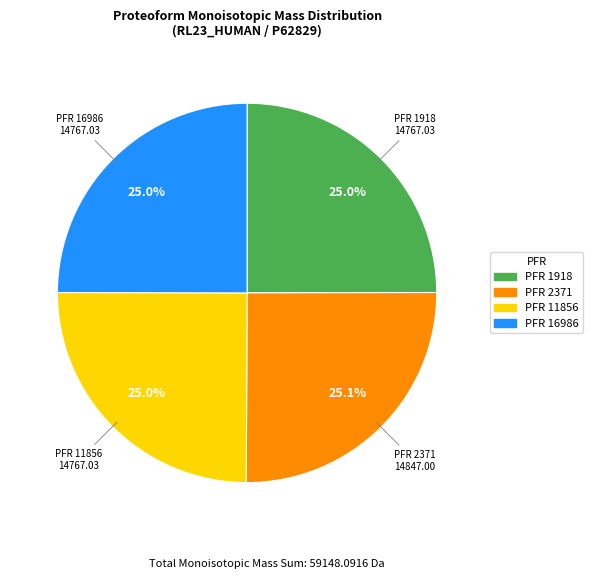

Is there any slice that represents more than half of the pie?

No